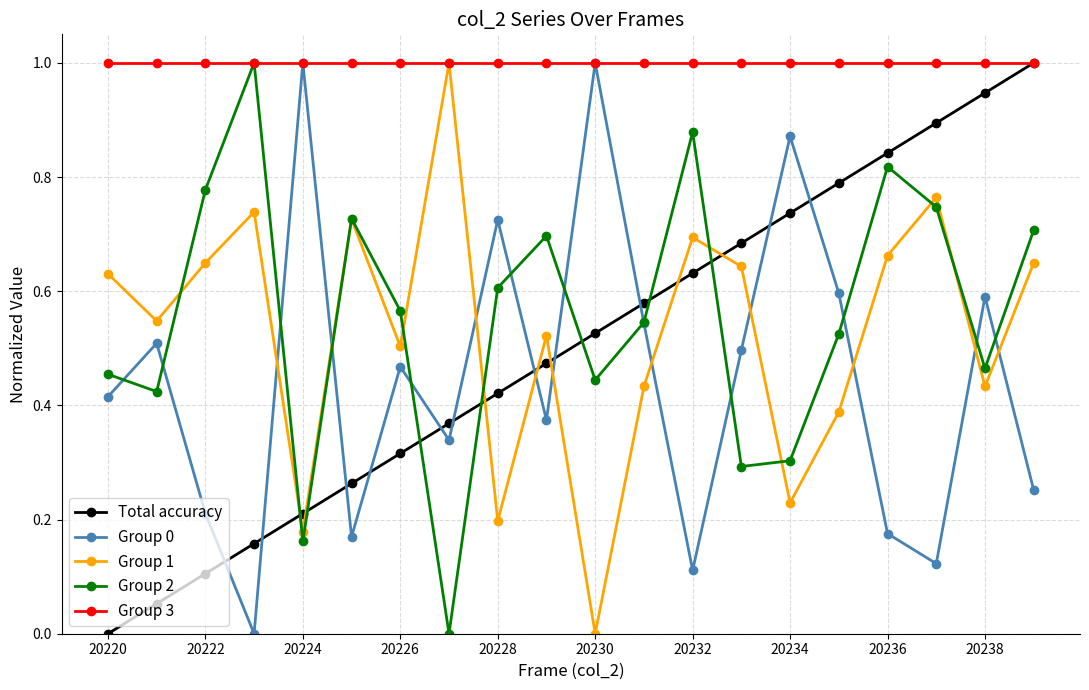

Which series has the largest total across all categories?

Group 3